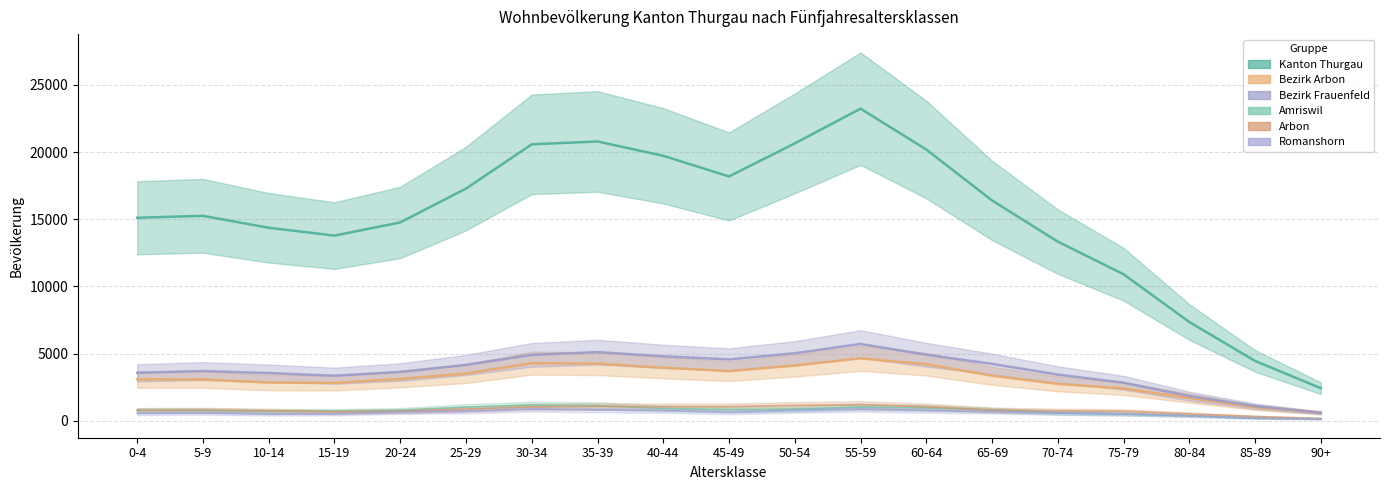

Where is the first local minimum for Kanton Thurgau?

15-19